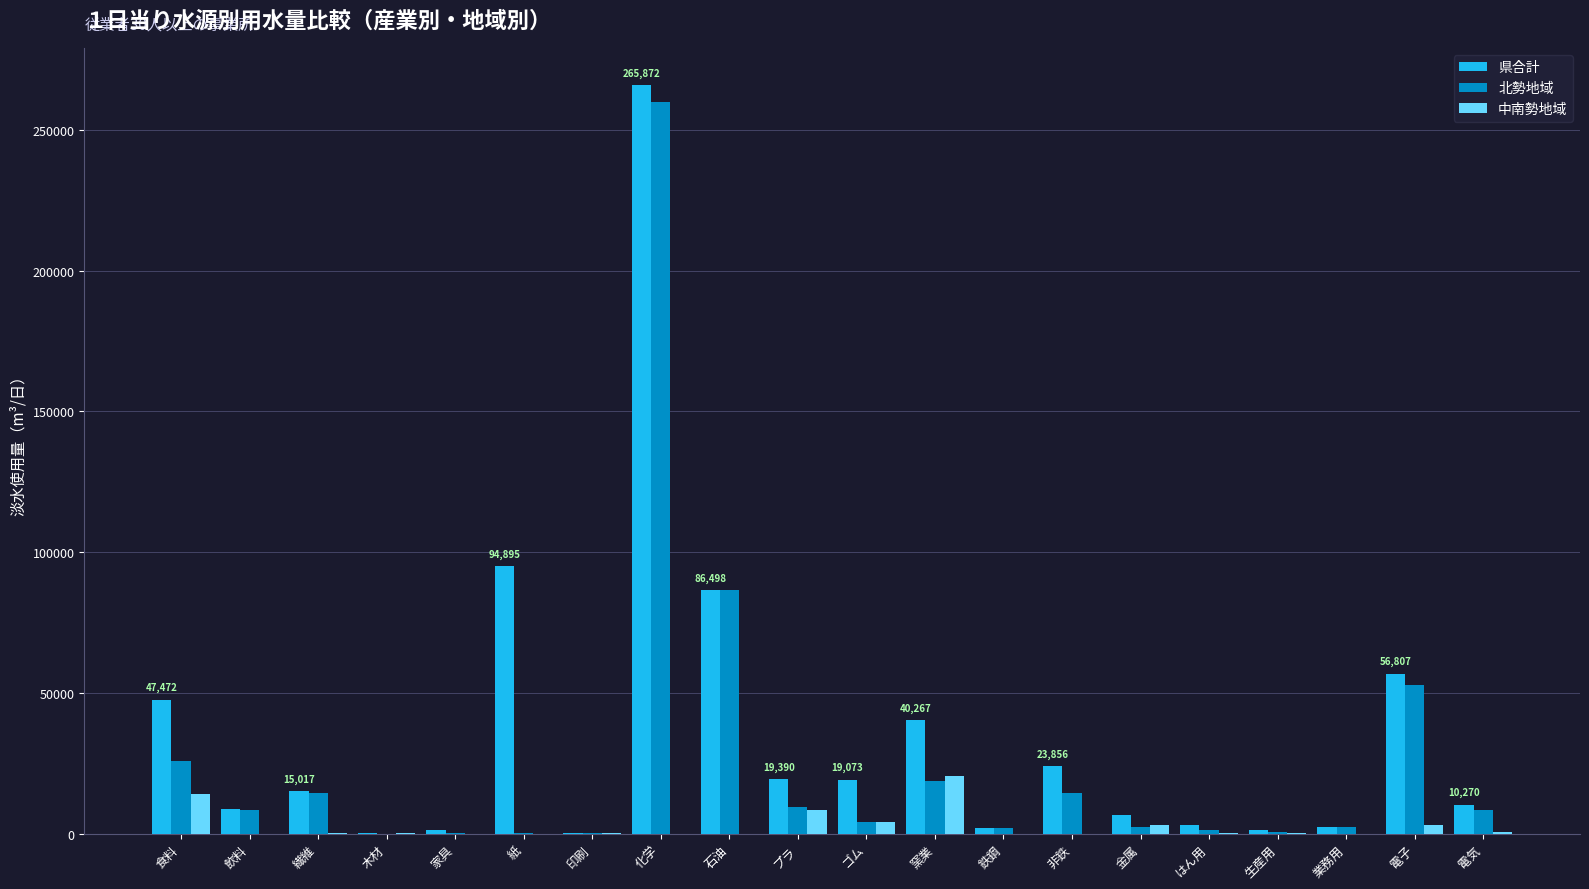

The 中南勢地域 series shows 0 at 家具. True or false?

True